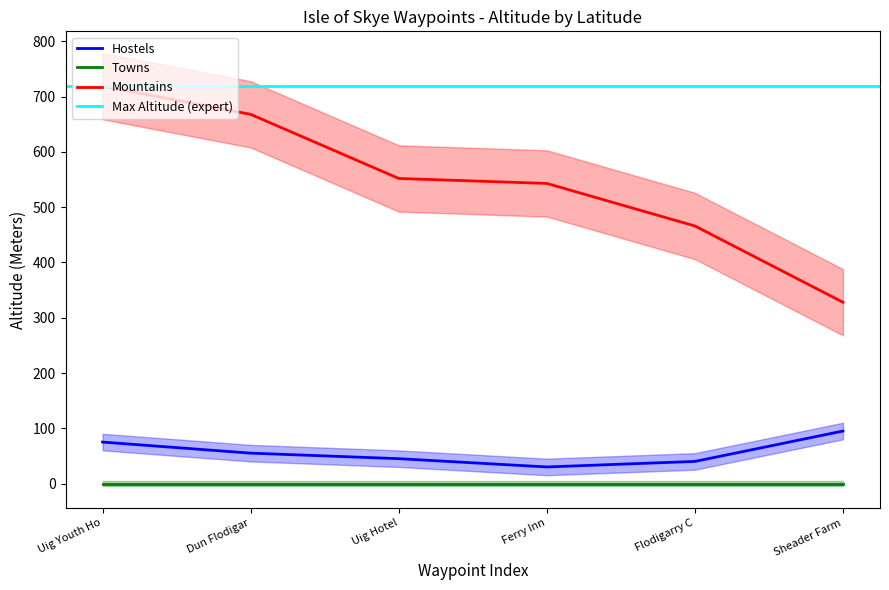

At how many categories does at least one series exceed 133?

6